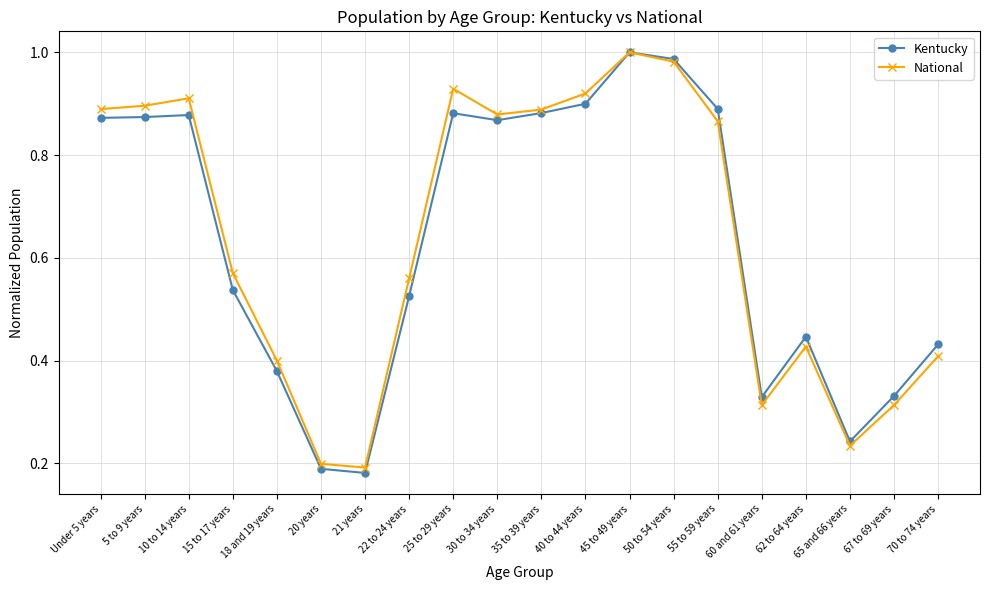

What position from the right is 25 to 29 years?

12